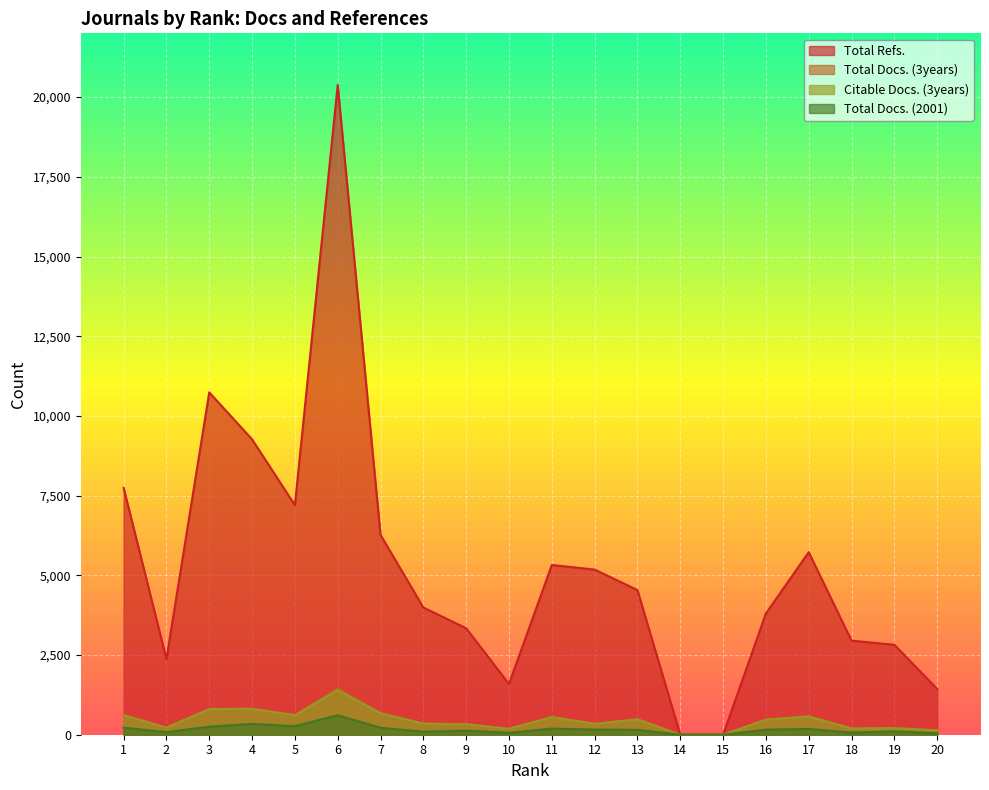

True or false: Total Docs. (2001) and Total Refs. cross at least once.

False